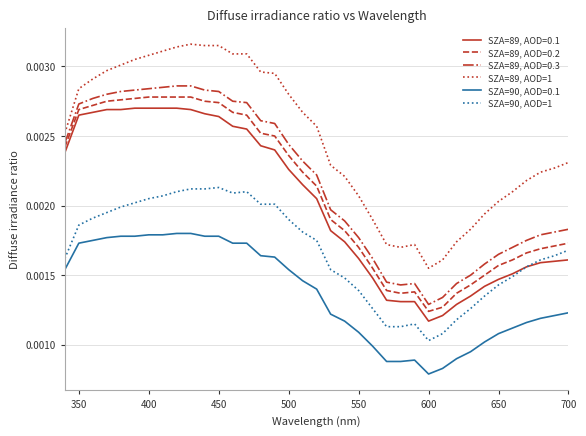

True or false: SZA=90, AOD=0.1 and SZA=90, AOD=1 intersect in this chart.

False